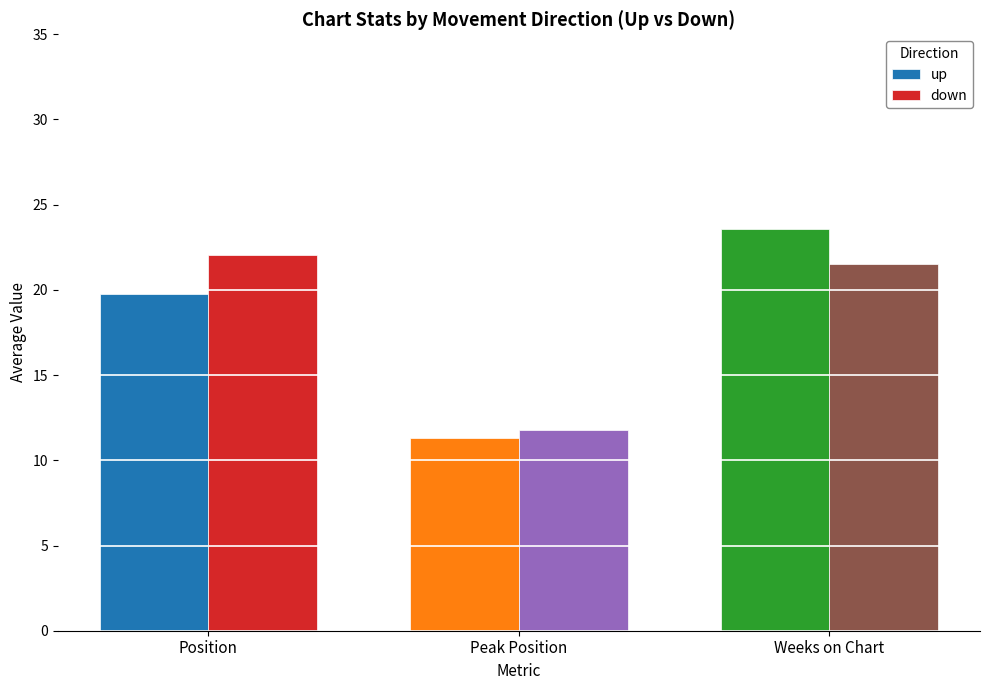

What is the total value across all series at Peak Position?

23.1